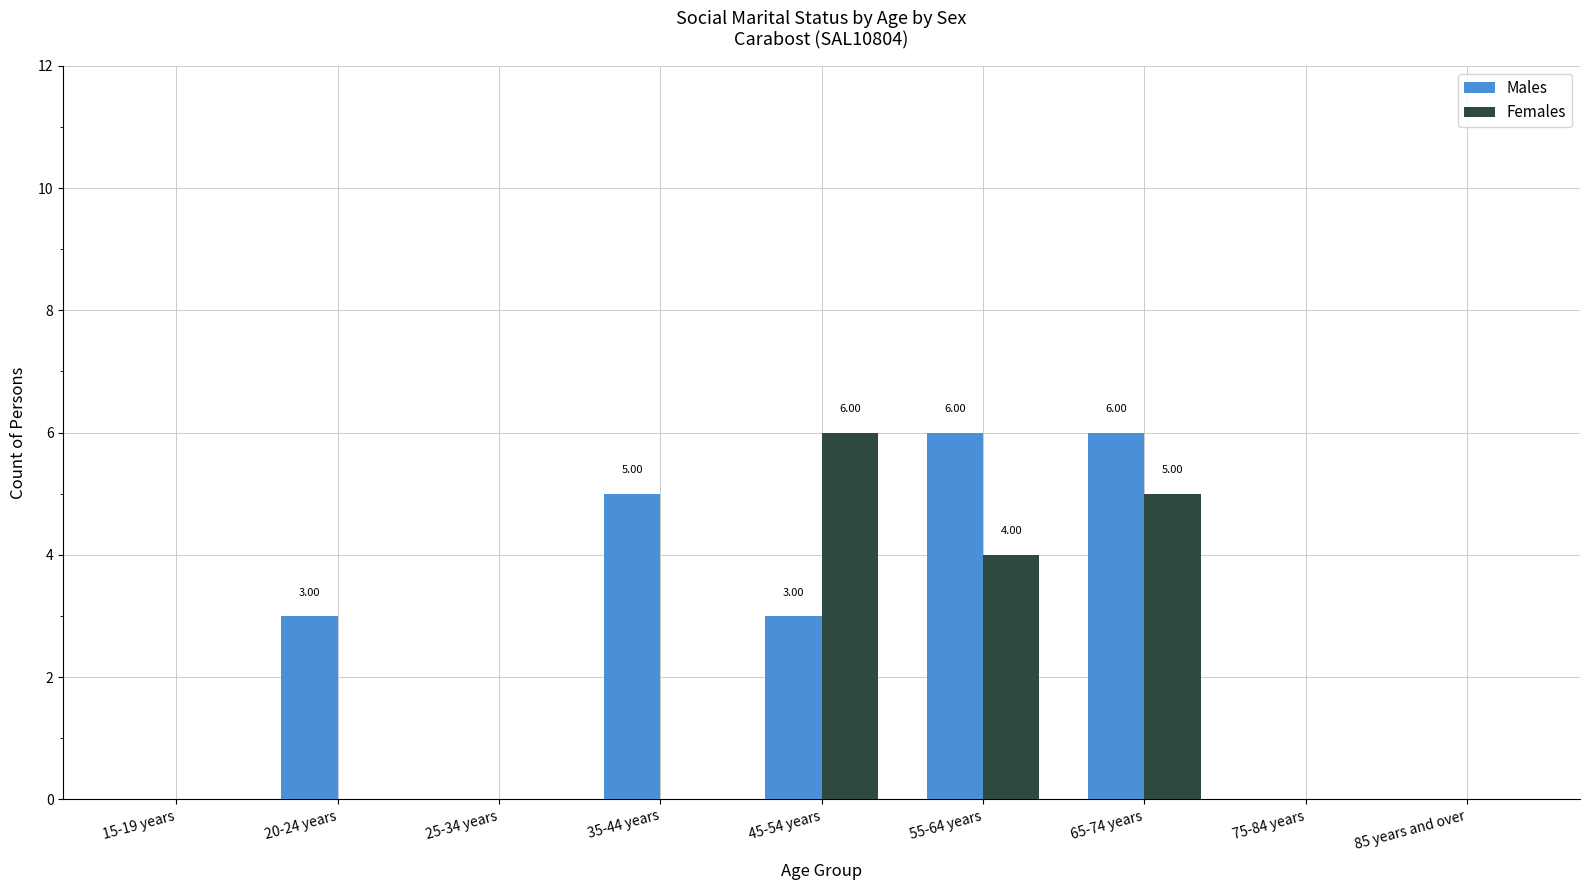

Between 25-34 years and 35-44 years, which series saw the biggest shift?

Males